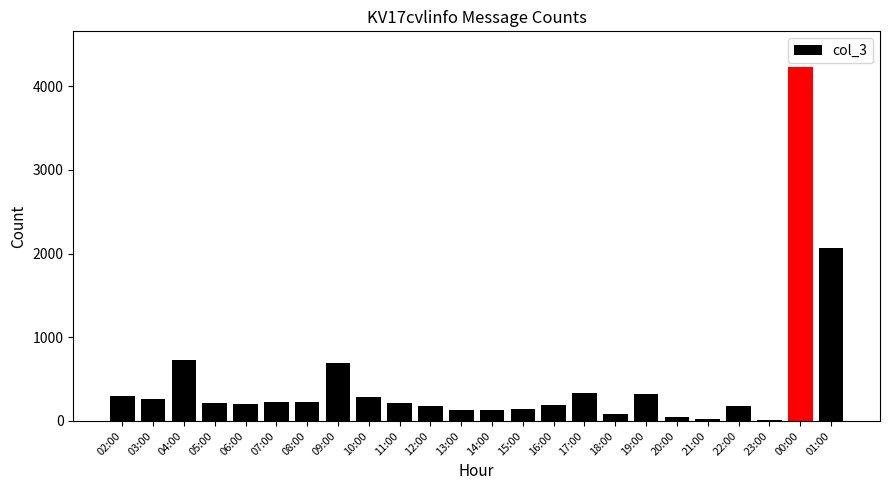

What is the average value?

476